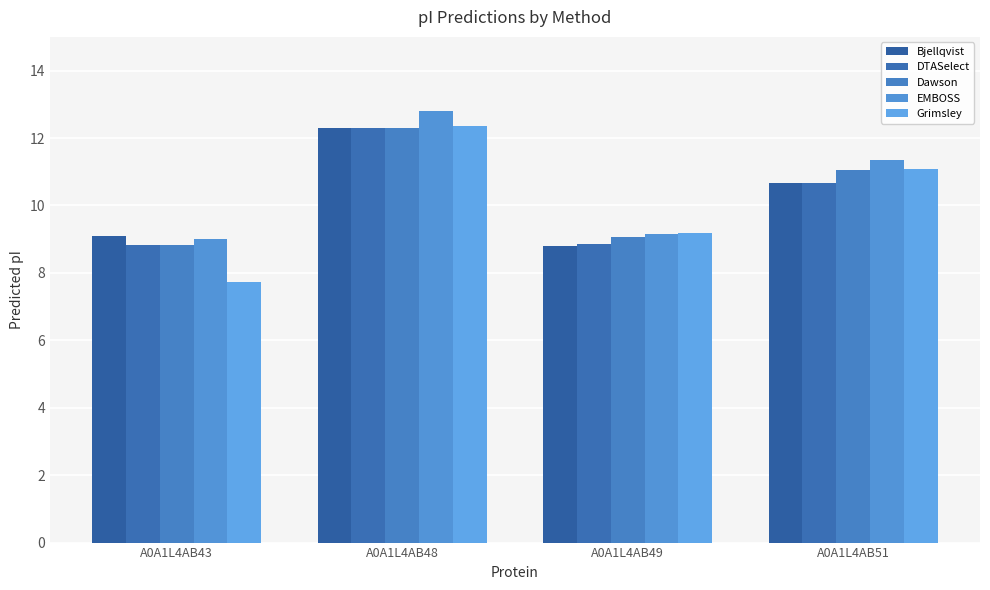

How many bars are there in each group?

5